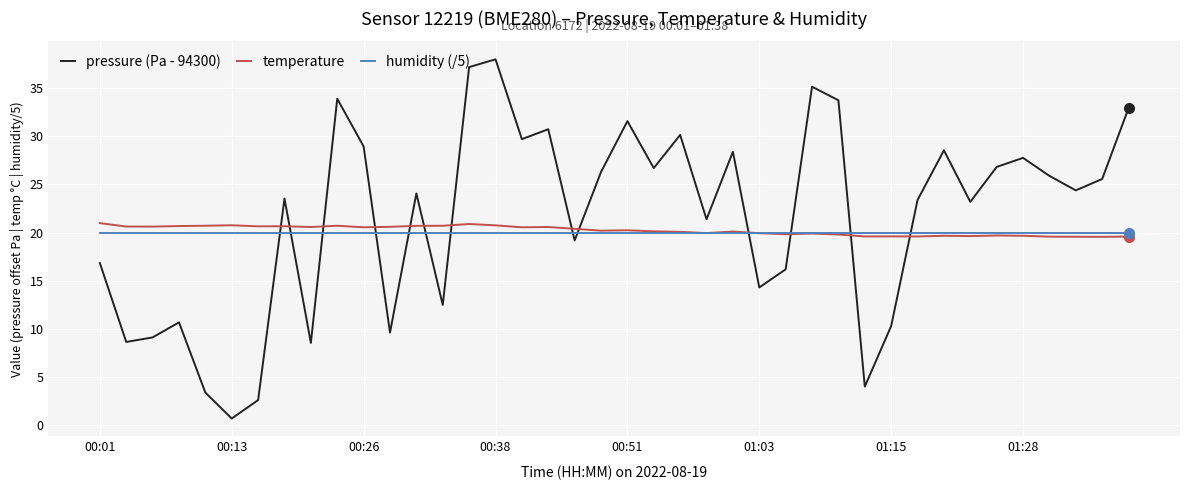

Which series ends up on top after the final intersection of temperature and pressure (Pa - 94300)?

pressure (Pa - 94300)